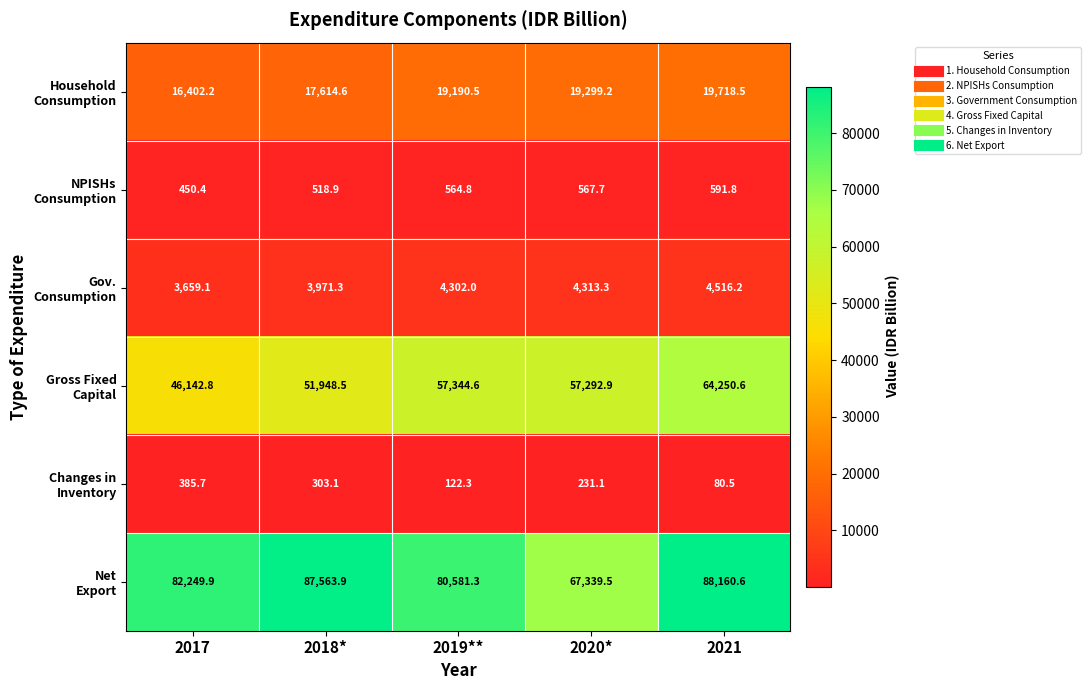

At which category does the chart reach its peak across all series?

2021